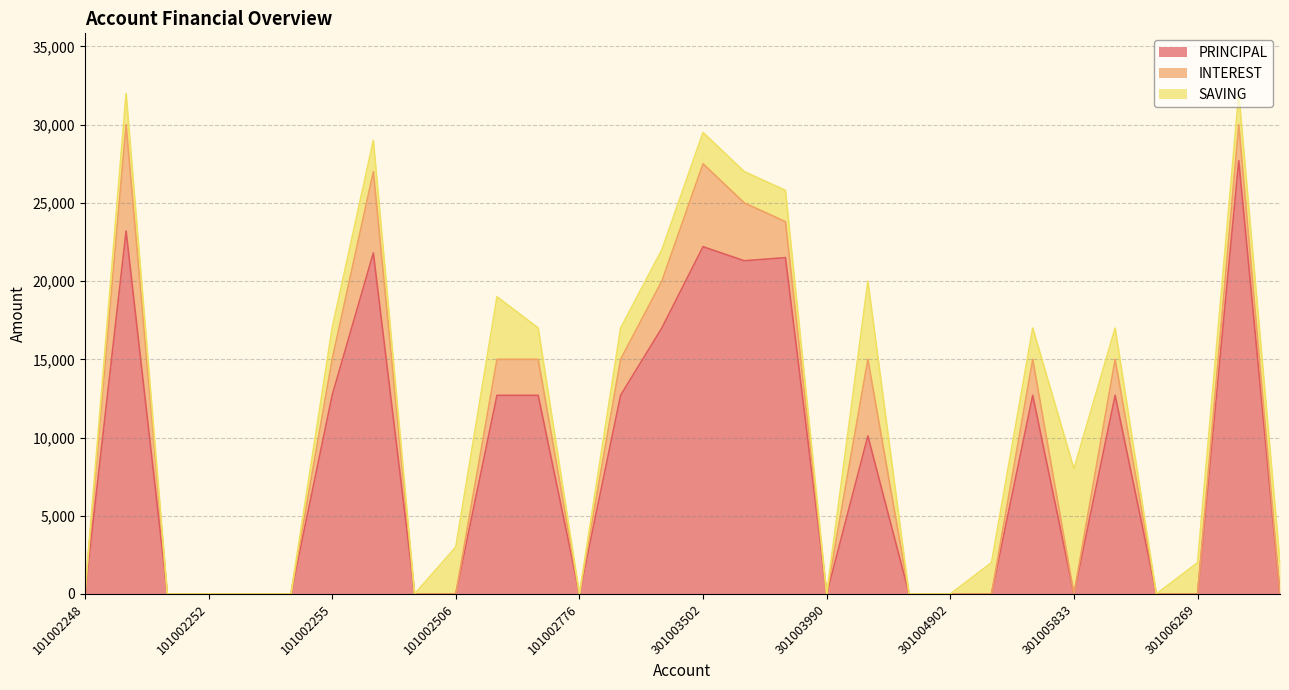

Is it true that PRINCIPAL equals 10510 at 101002248?

False